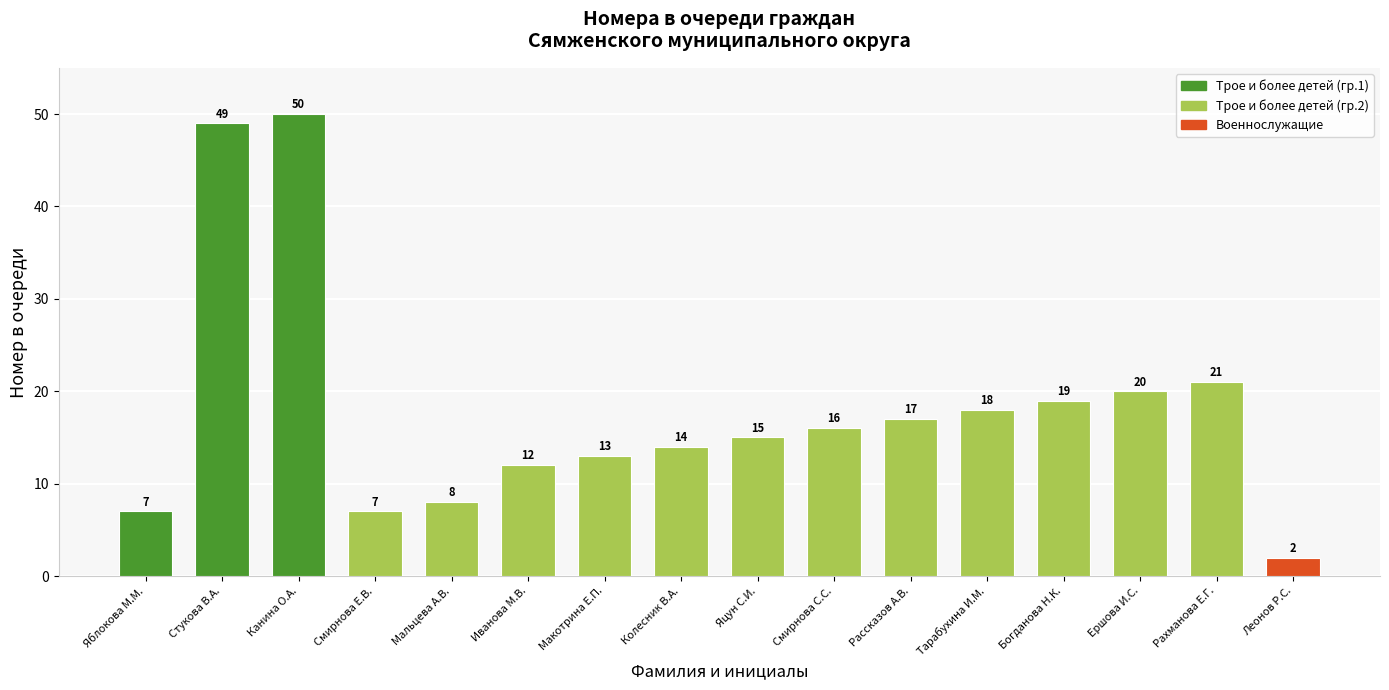

Read the value at Мальцева А.В., to the nearest 10.

10